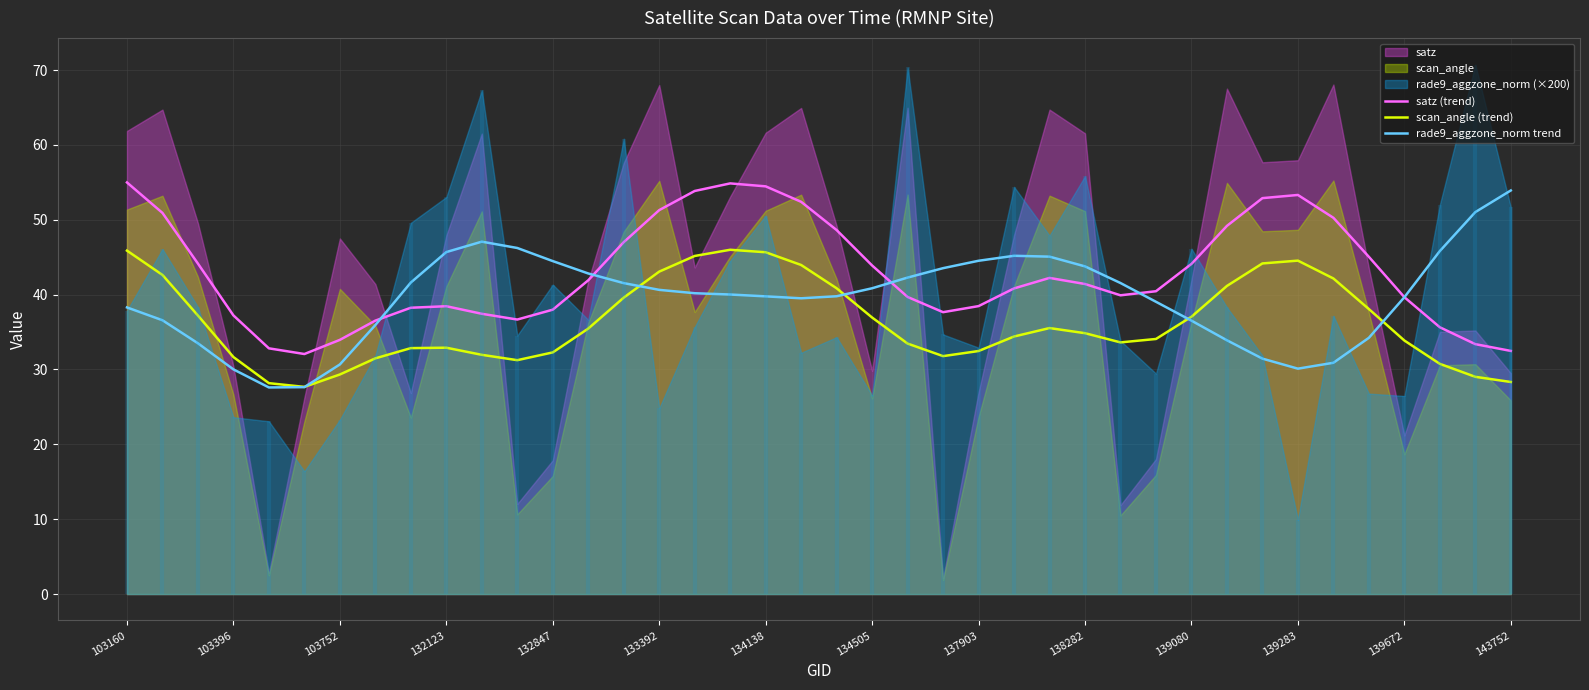

How many data points does each series have?

40